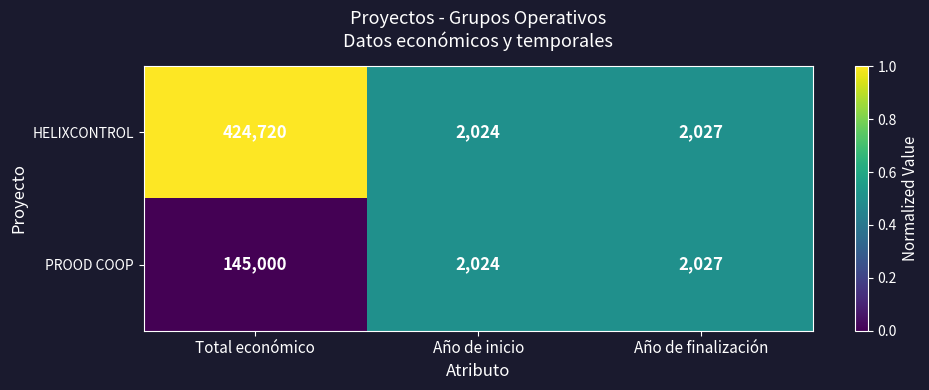

What is the difference between the HELIXCONTROL values at Total económico and Año de finalización?

422693